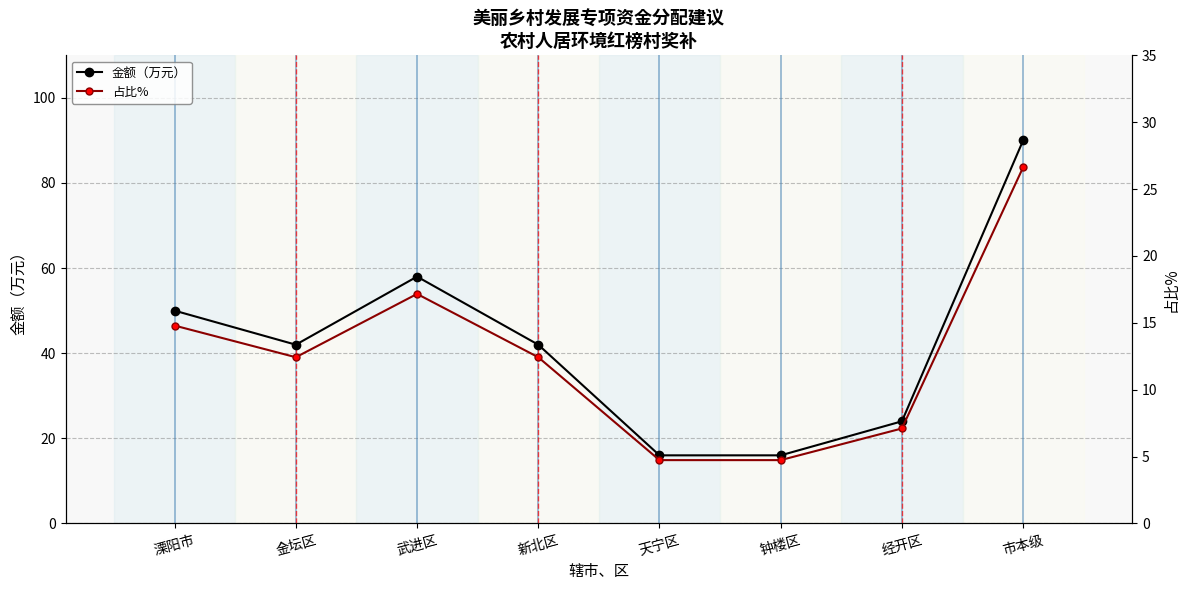

At 武进区, list the series in order from largest to smallest.

金额（万元）, 占比%